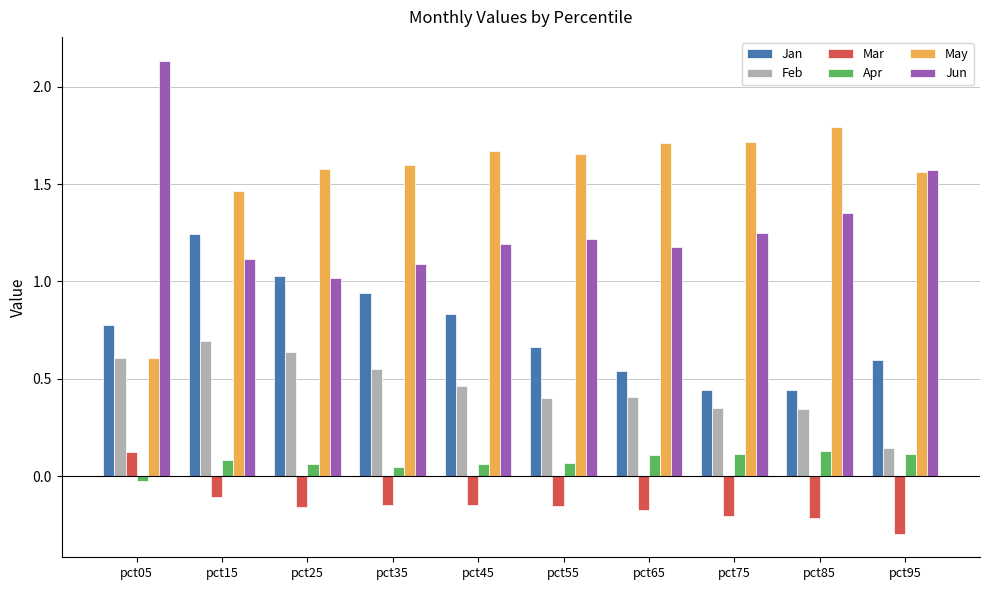

How many groups of bars are there?

10